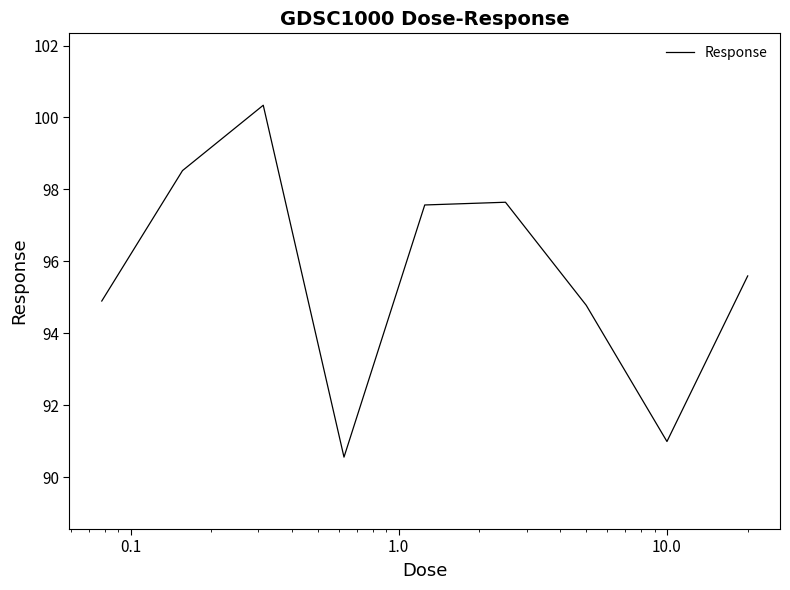

What is the difference between the second highest and minimum values?

8.0